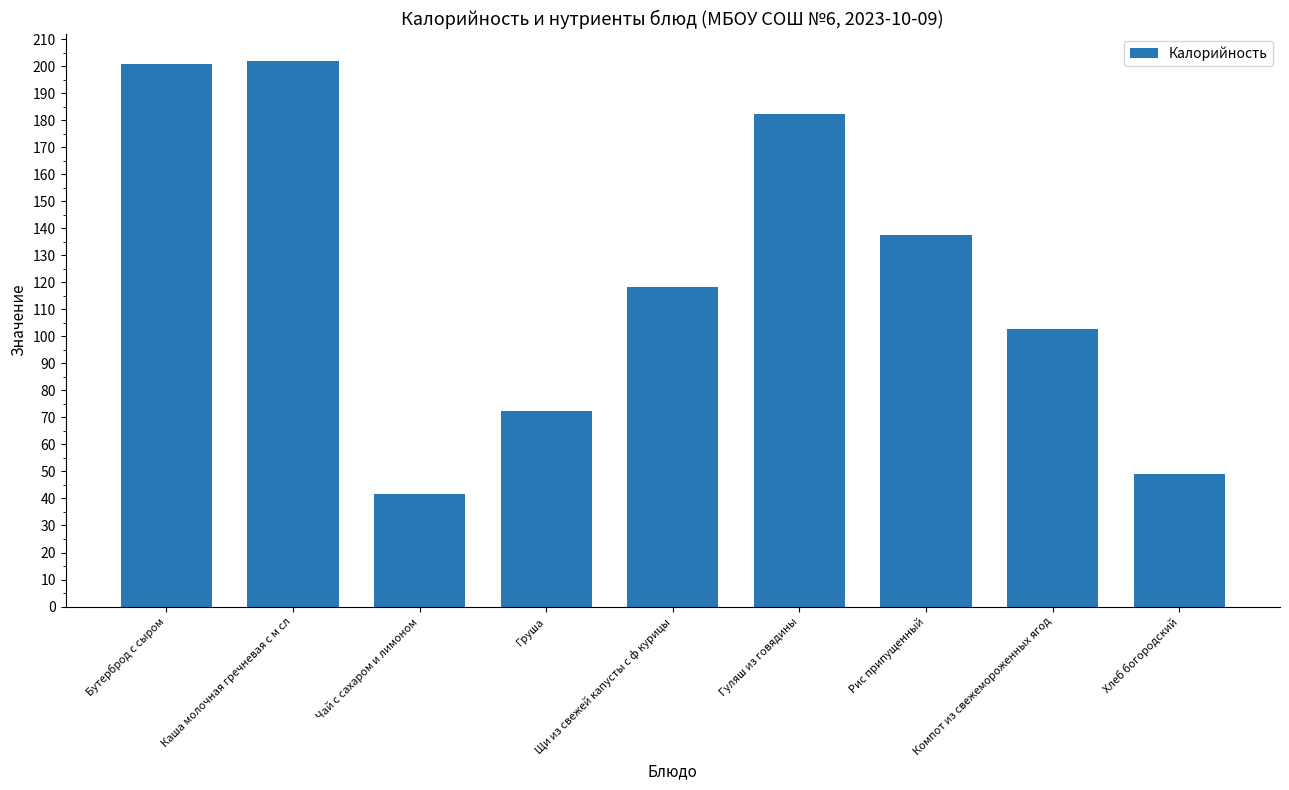

What is the greatest value displayed?

202.0